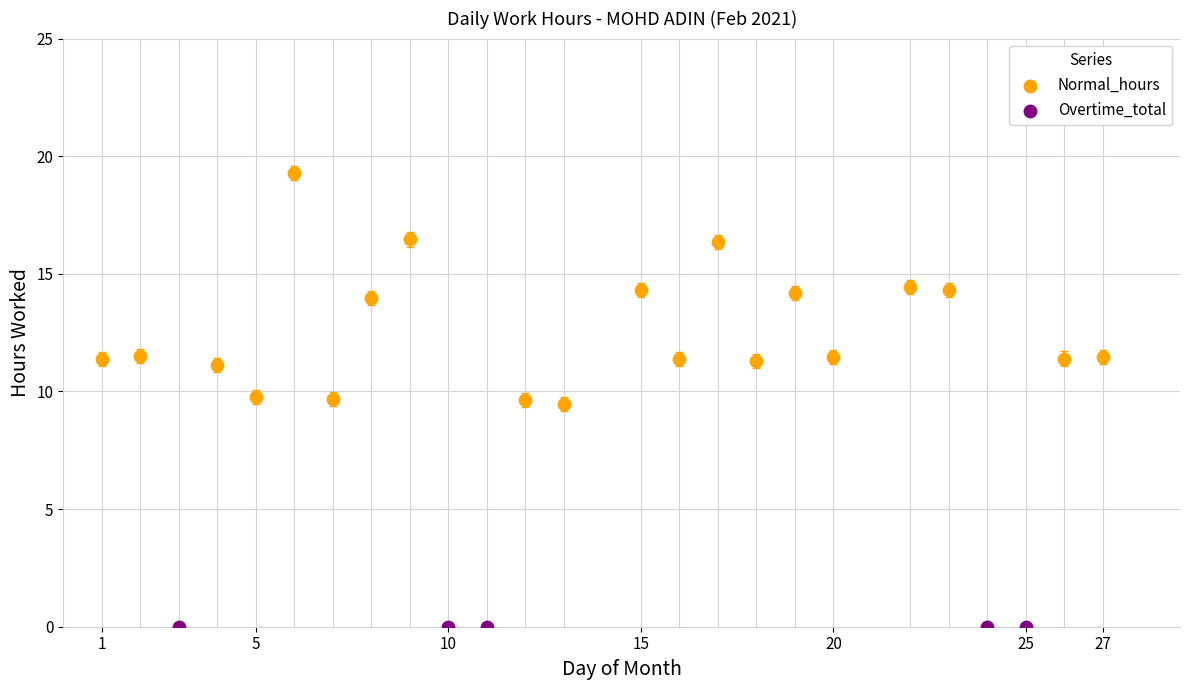

Which series reaches the minimum Y coordinate?

Overtime_total